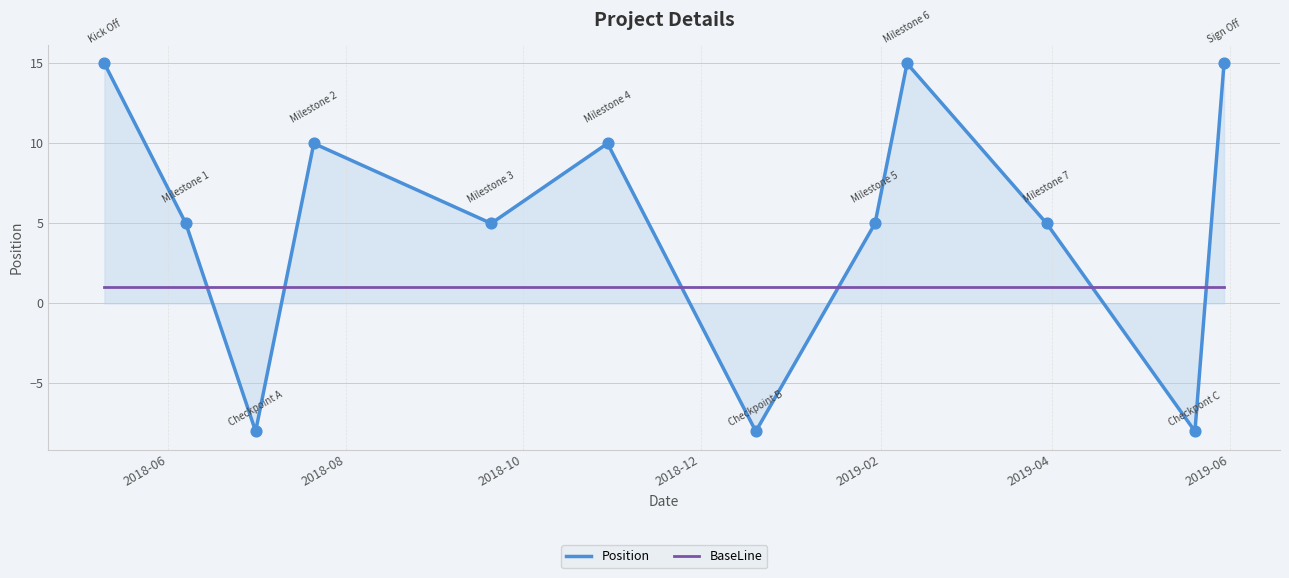

Which series has the largest range (max minus min)?

Position